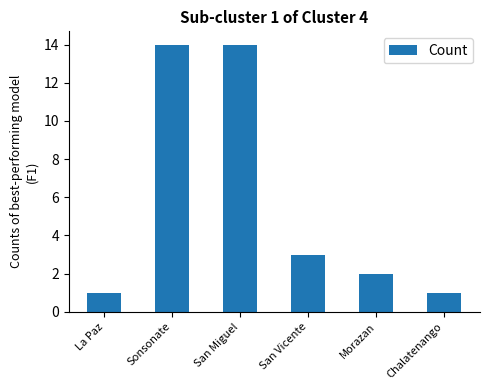

Reading left to right, transcribe all the data shown in this chart.

1	14	14	3	2	1